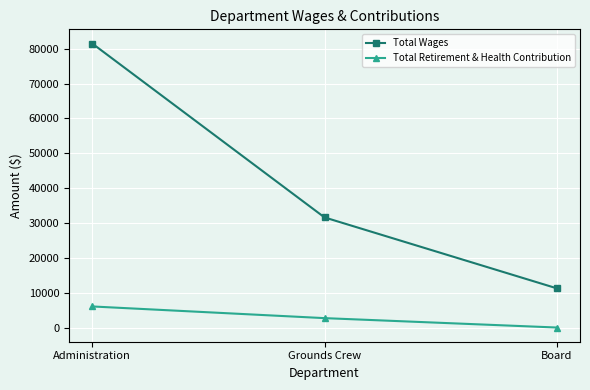

What is the total value across all series at Administration?

87546